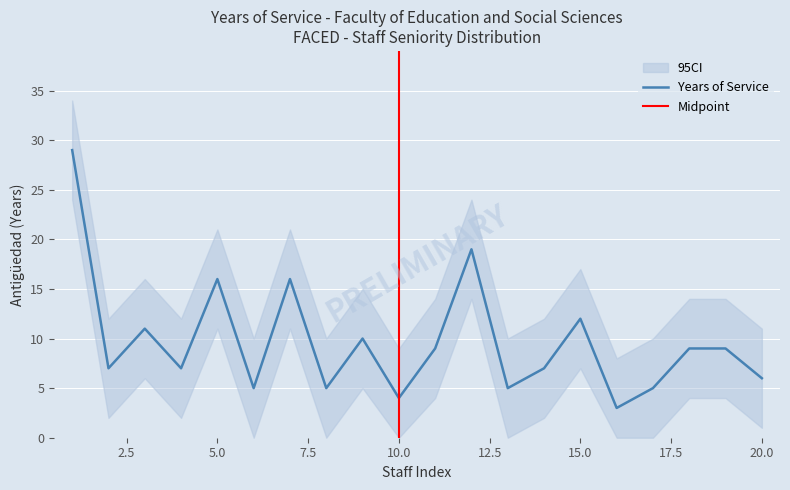

The value of Years of Service at 15.0 is 17. True or false?

False